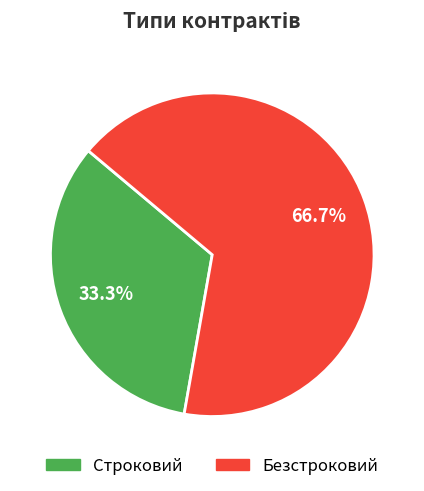

True or false: Строковий accounts for 33% of the total.

True